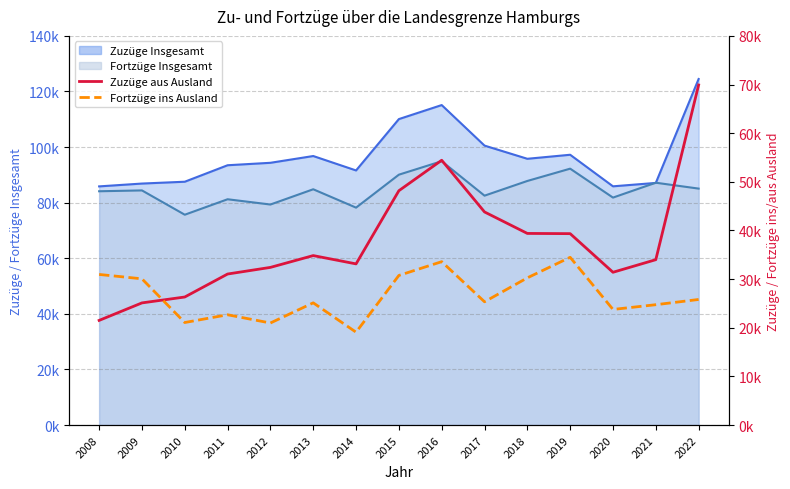

True or false: Zuzüge aus Ausland has a value of 43809 at 2017.

True